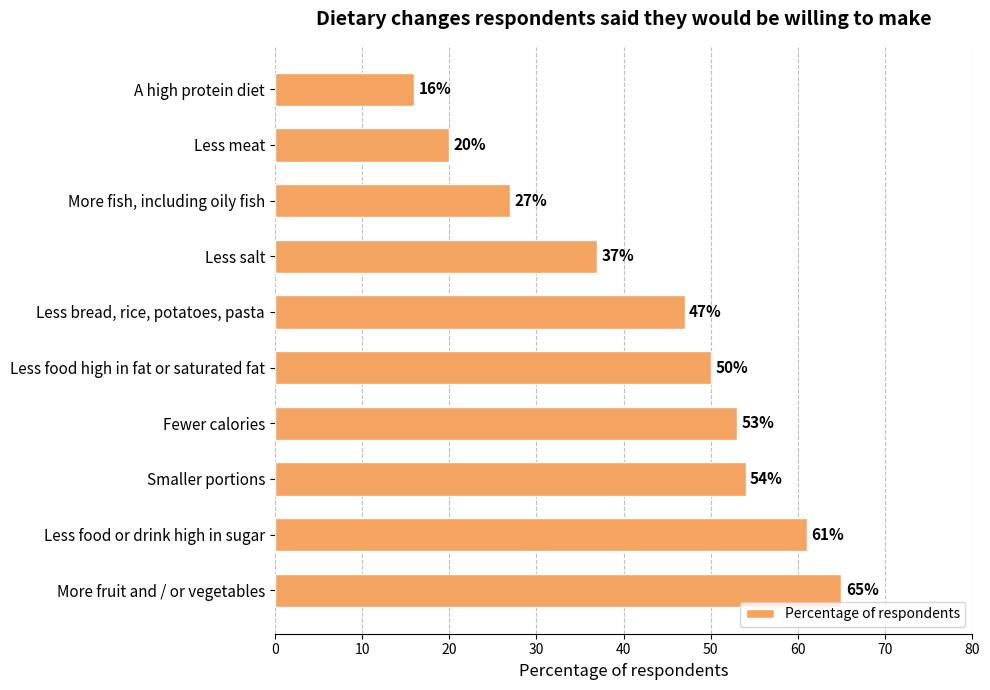

What is the smallest value displayed?

16